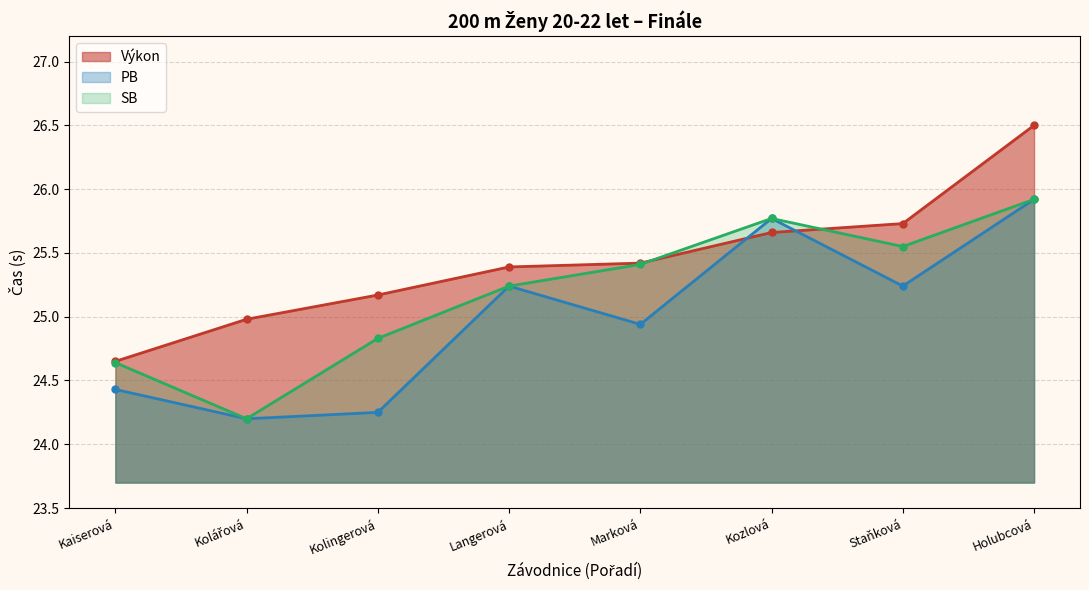

Is it true that Výkon equals 25.4 at Marková?

True